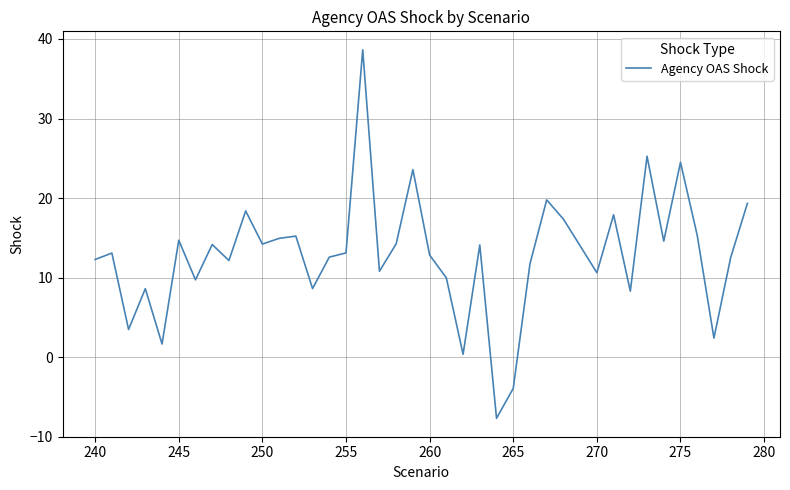

What is the minimum value shown in the chart?

-7.7